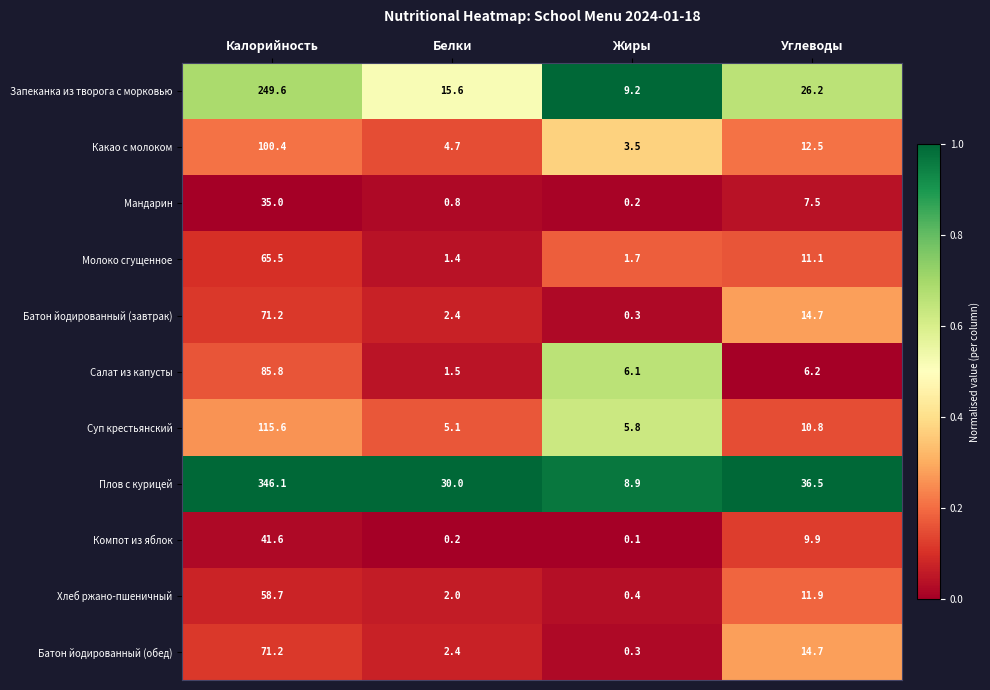

At which category is the sum across all series the highest?

Калорийность